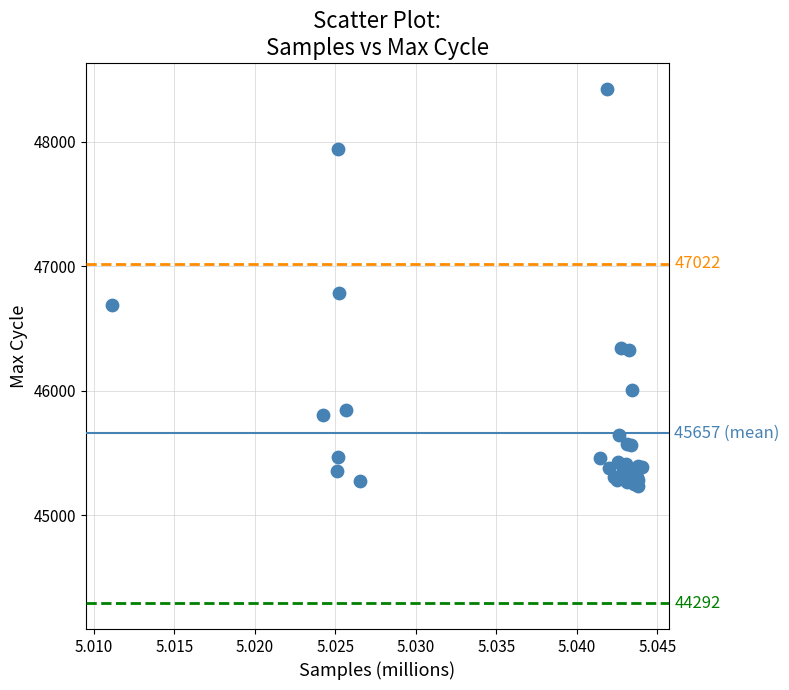

What Y value in the scatter plot is closest to 46832?

46784